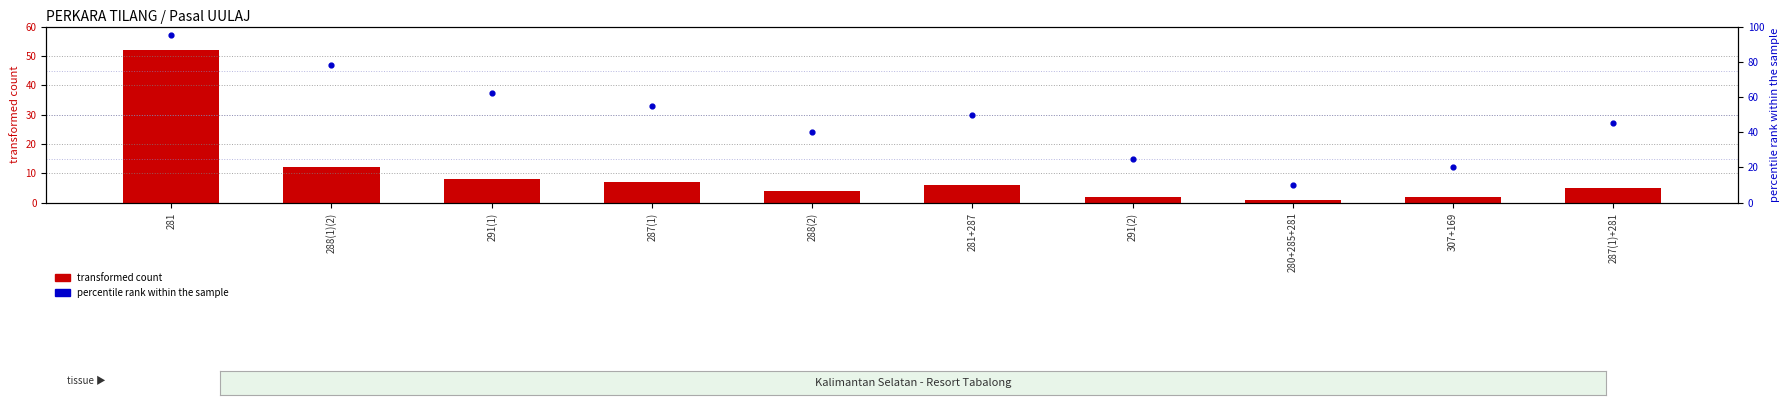

Which series has the largest Y range (max minus min)?

percentile rank within the sample